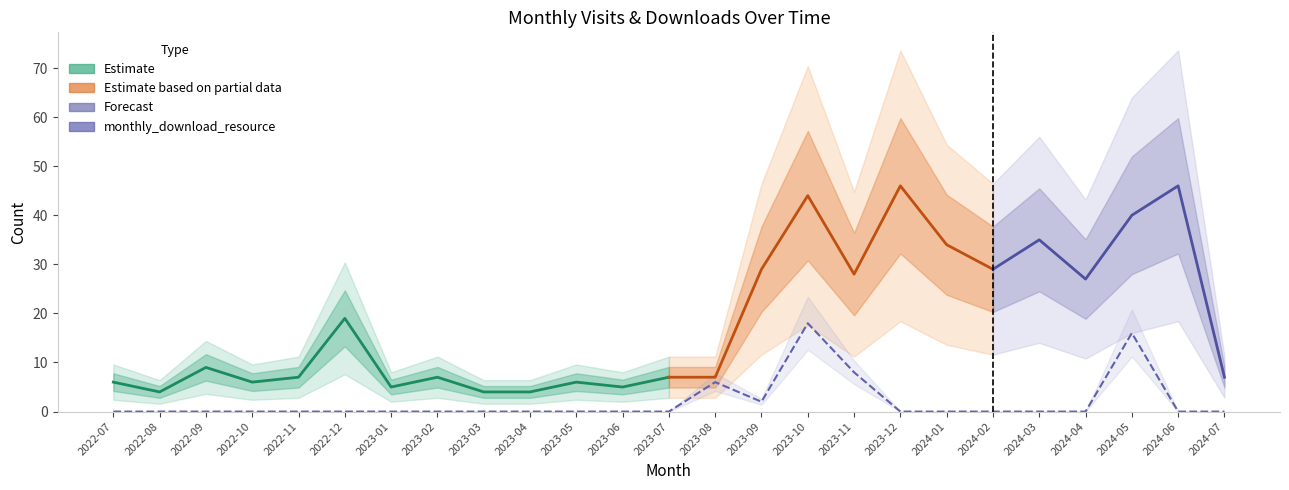

True or false: the data shows 0 at 2022-11.

True